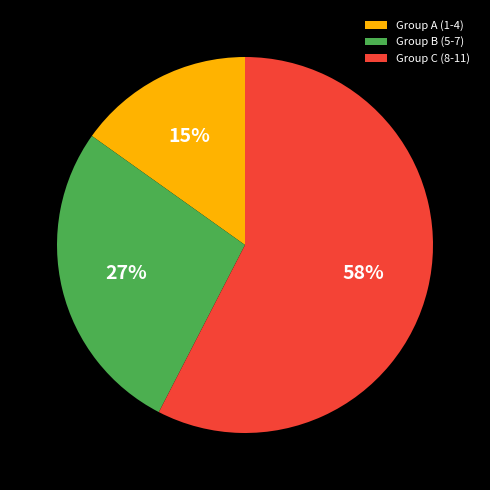

To the nearest percent, what portion does Group B (5-7) represent?

27%